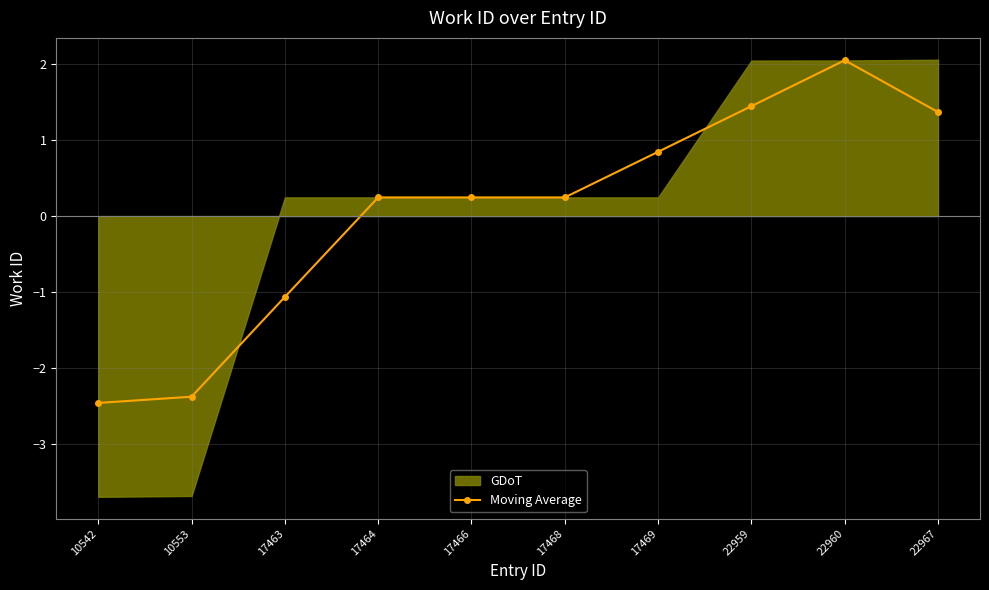

The chart shows a value of 0.2 at 17466. True or false?

True